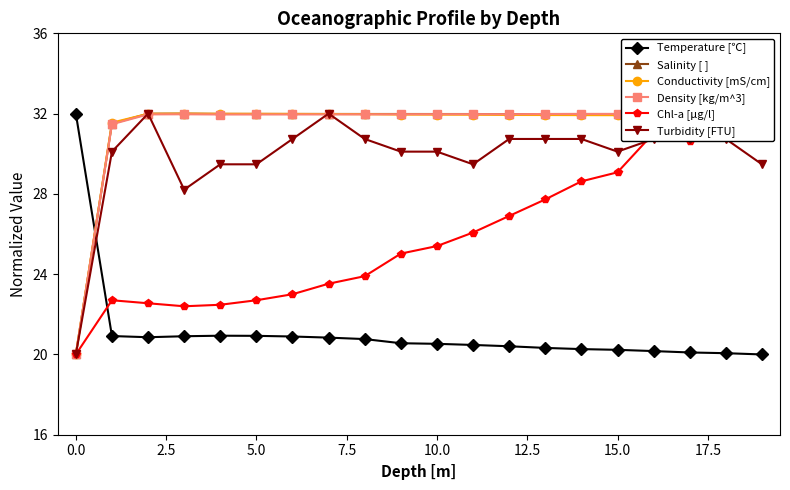

The value of Temperature [℃] at 13 is 20.3. True or false?

True